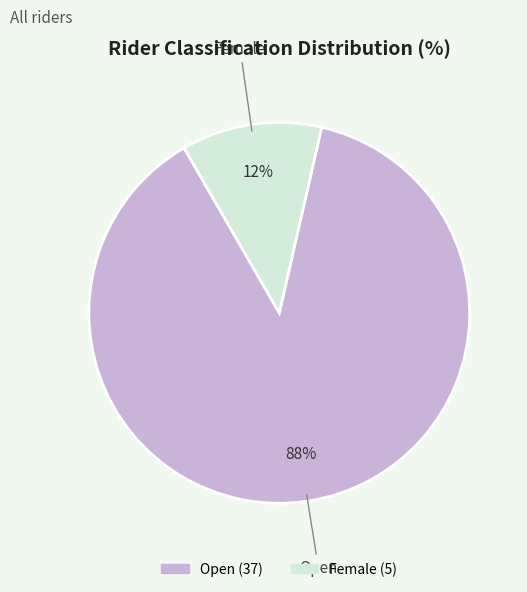

To the nearest percent, what portion does Female represent?

12%